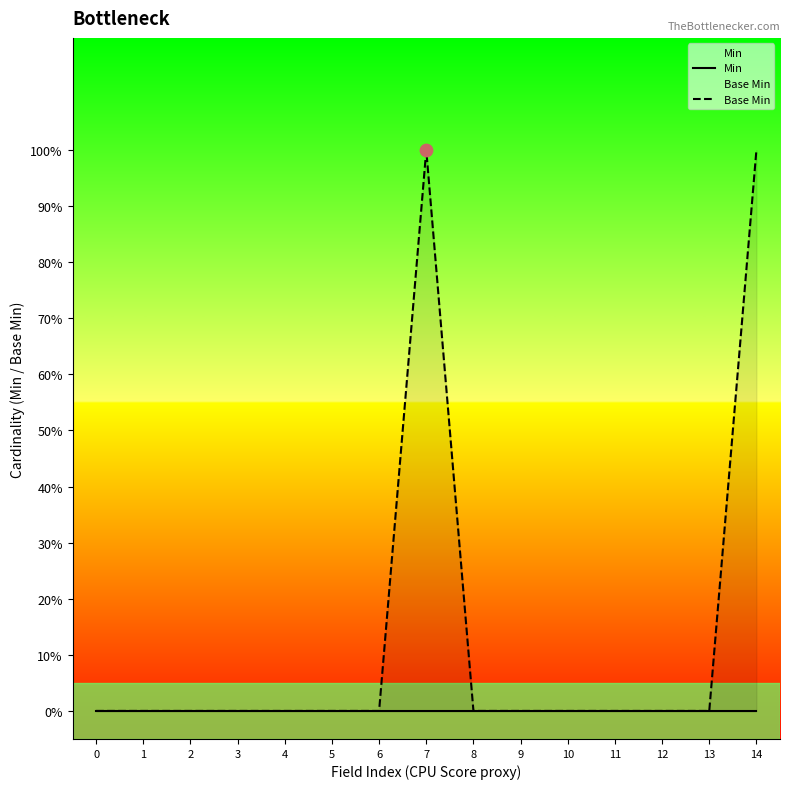

What are all the series names shown in the legend?

Min, Base Min